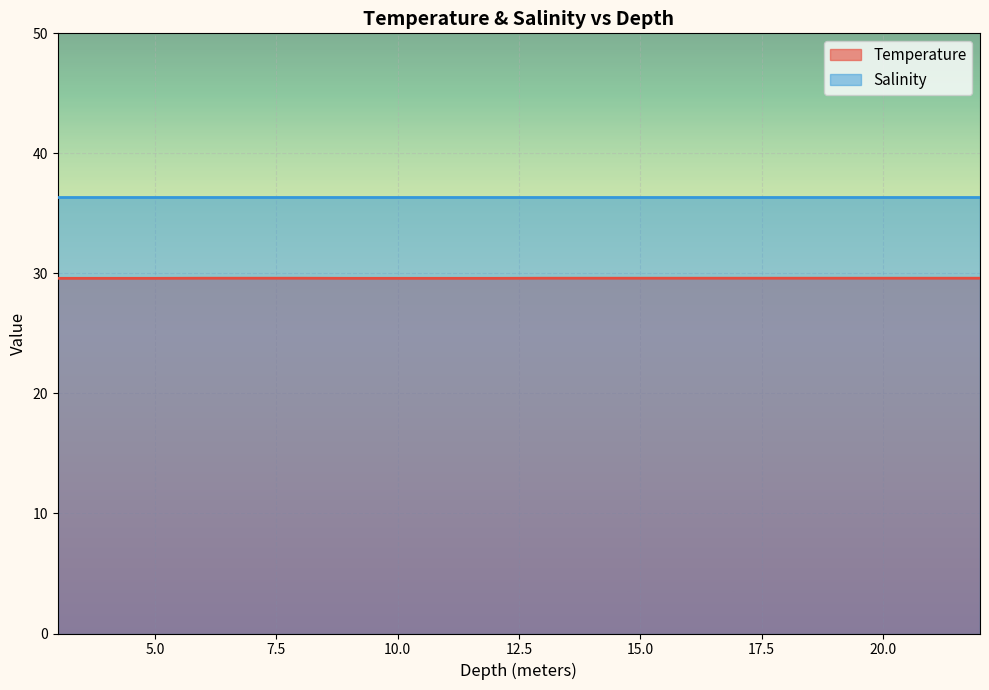

Reading left to right, list all the values displayed in this chart.

29.6	29.6	29.6	29.6	29.6	29.6	29.6	29.6	29.6	29.6	29.6	29.6	29.6	29.6	29.6	29.6	29.6	29.6	29.6	29.6